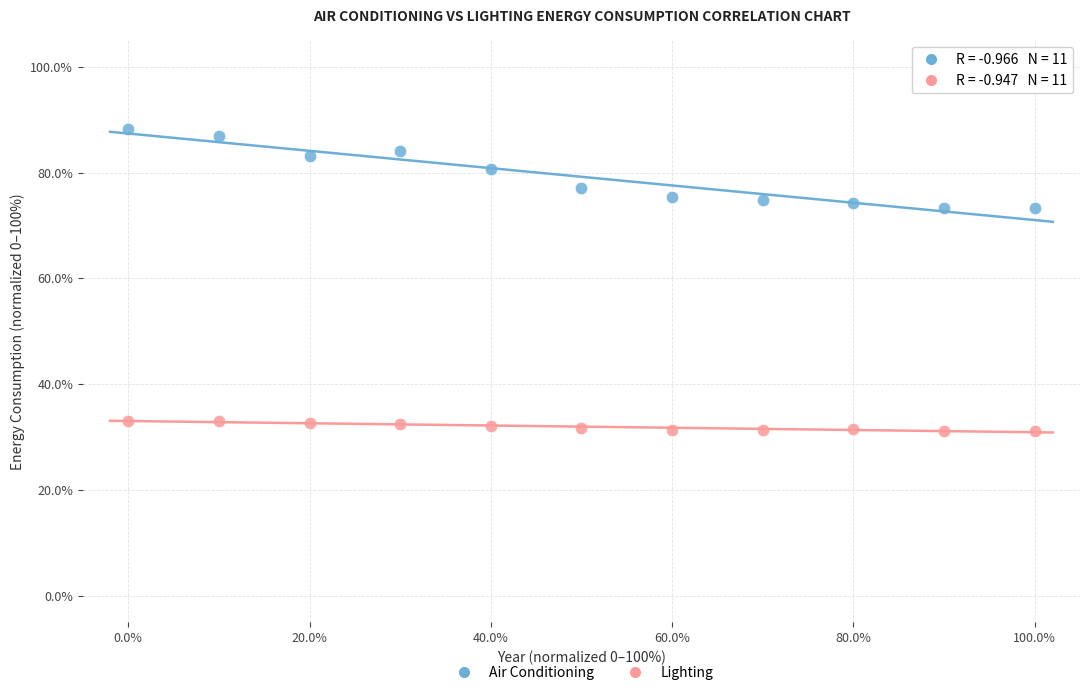

Across all data points, what is the range of Y values (max minus min)?

57.1